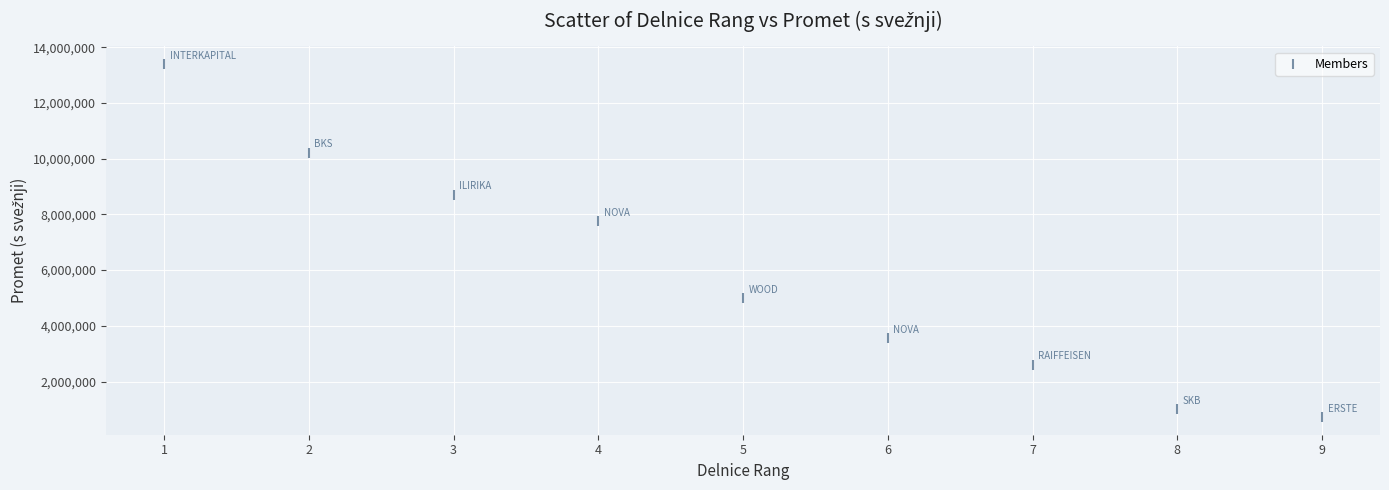

What Y value in the scatter plot is closest to 7059543?

7752623.7